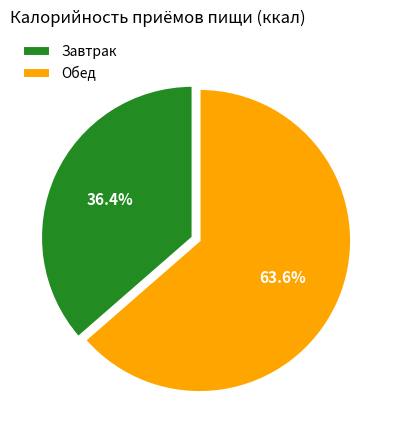

What is the majority slice?

Обед